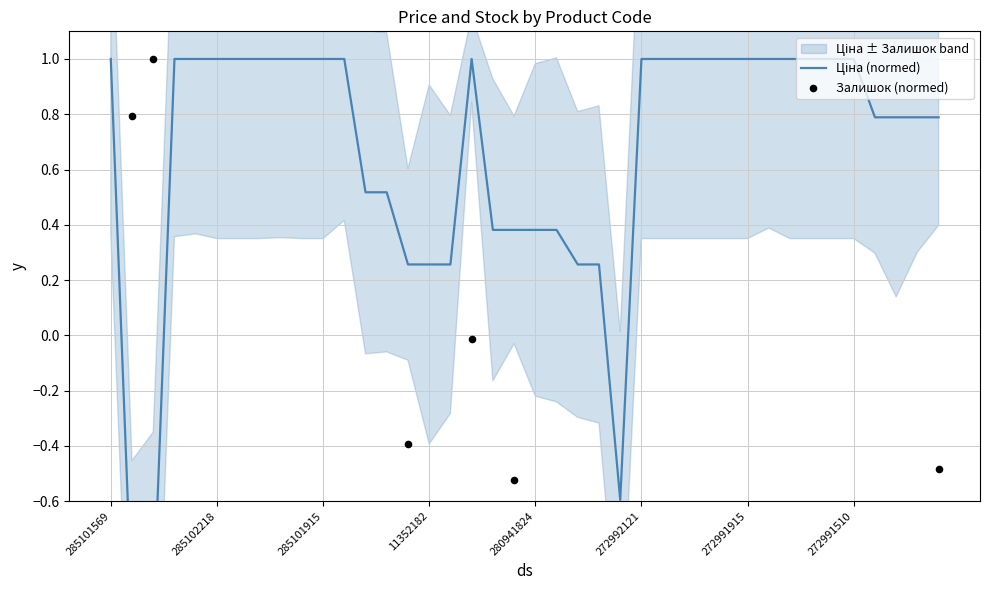

At which category is the sum across all series the highest?

17